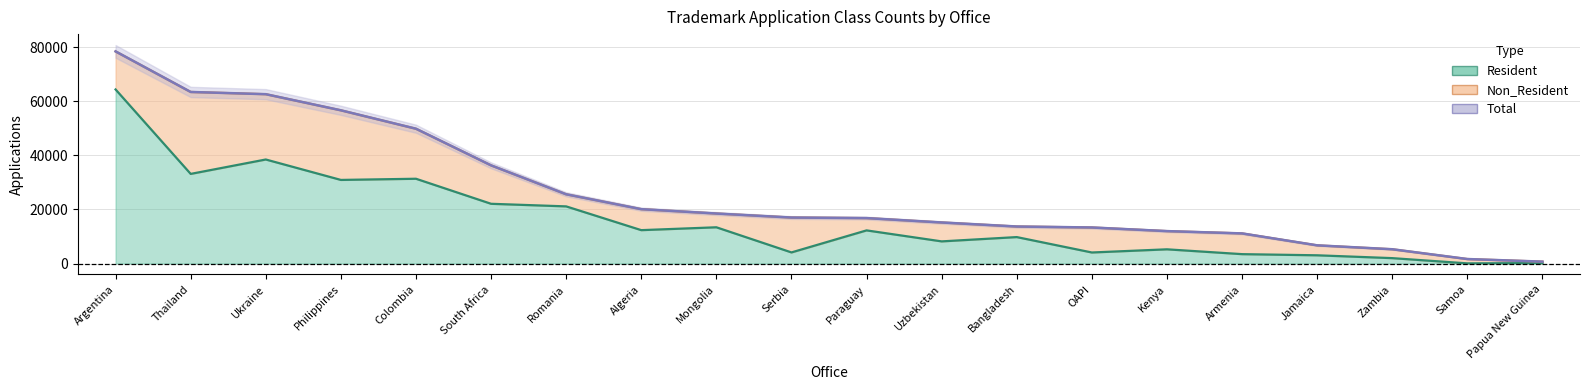

Where does the Resident series first go above 12259?

Argentina